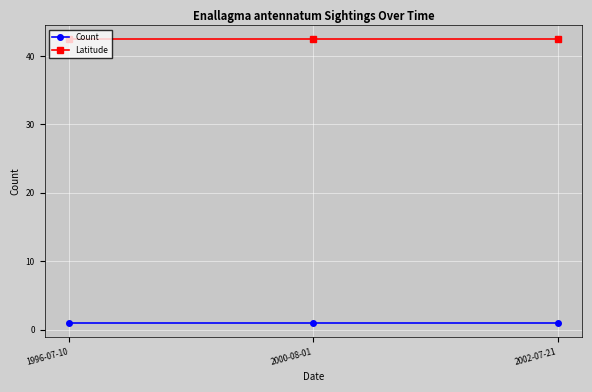

What is the label of the 3rd point from the right?

1996-07-10